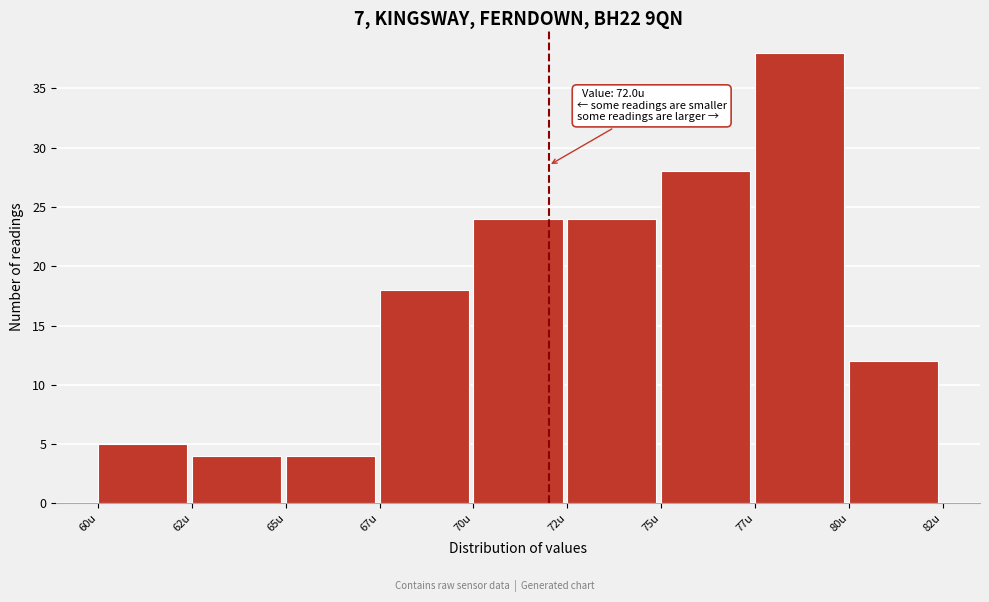

Reading right to left, what are all the values shown in this chart?

80u=12	77u=38	75u=28	72u=24	70u=24	67u=18	65u=4	62u=4	60u=5